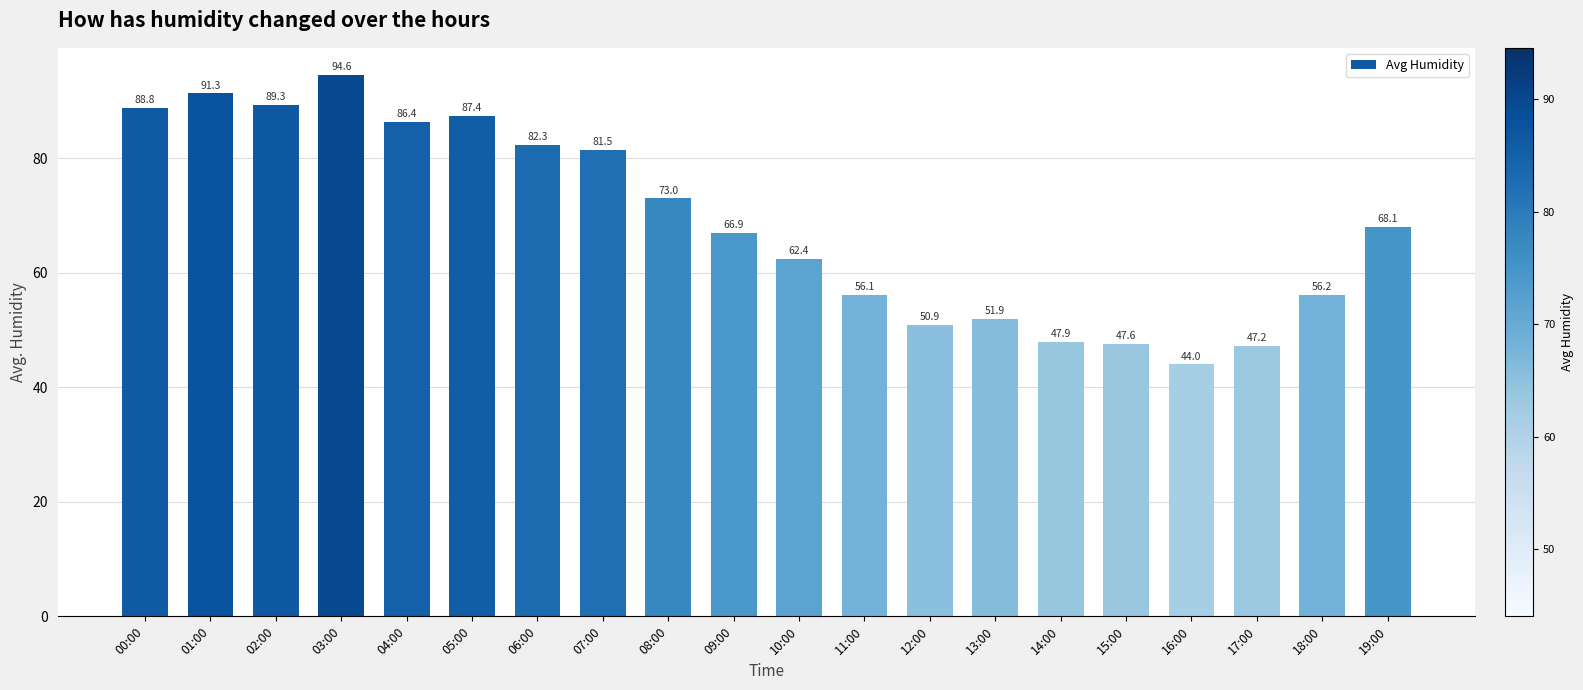

Reading right to left, transcribe all the data shown in this chart.

19:00=68.1	18:00=56.2	17:00=47.2	16:00=44.0	15:00=47.6	14:00=47.9	13:00=51.9	12:00=50.9	11:00=56.1	10:00=62.4	09:00=66.9	08:00=73.0	07:00=81.5	06:00=82.3	05:00=87.4	04:00=86.4	03:00=94.6	02:00=89.3	01:00=91.3	00:00=88.8